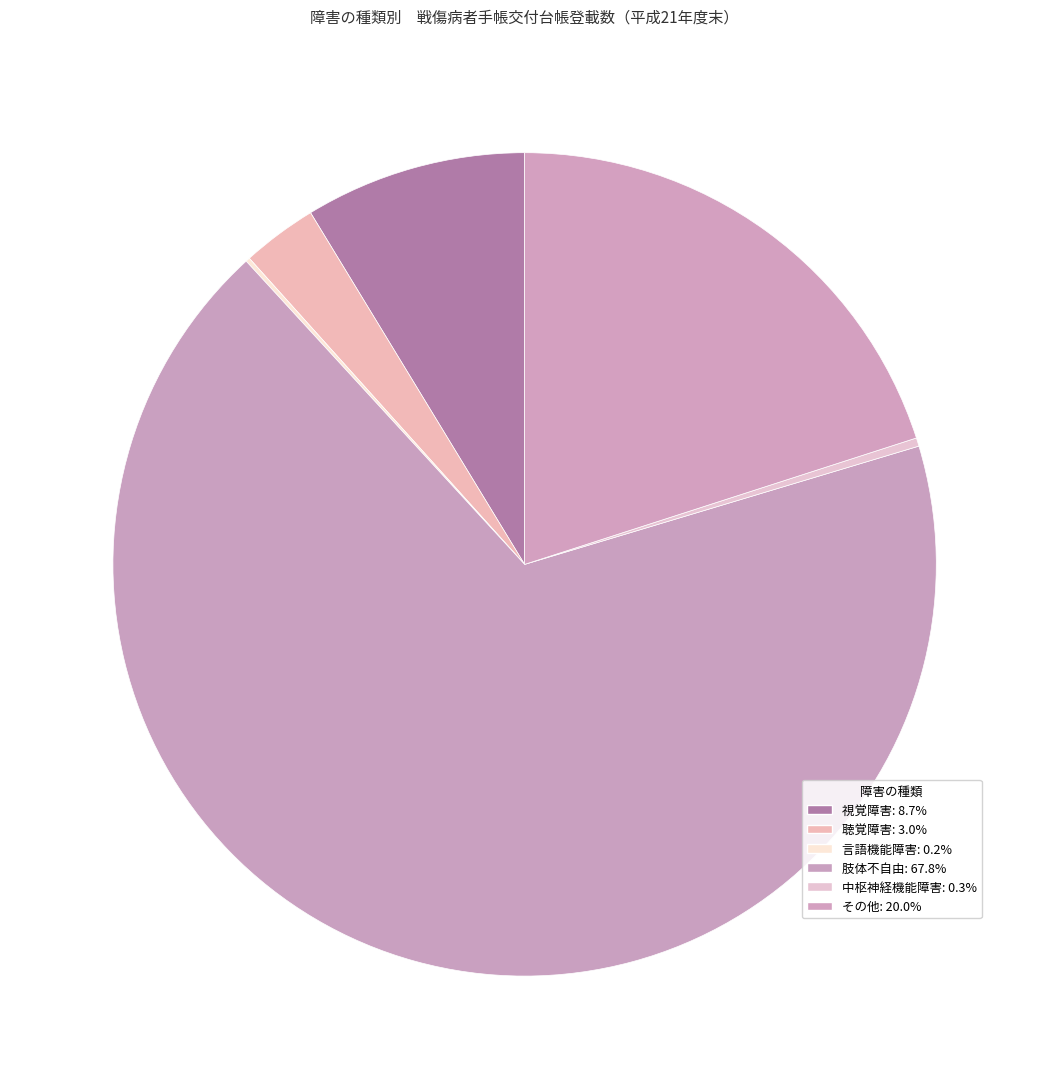

How much of the chart is everything except 言語機能障害?

99.8%